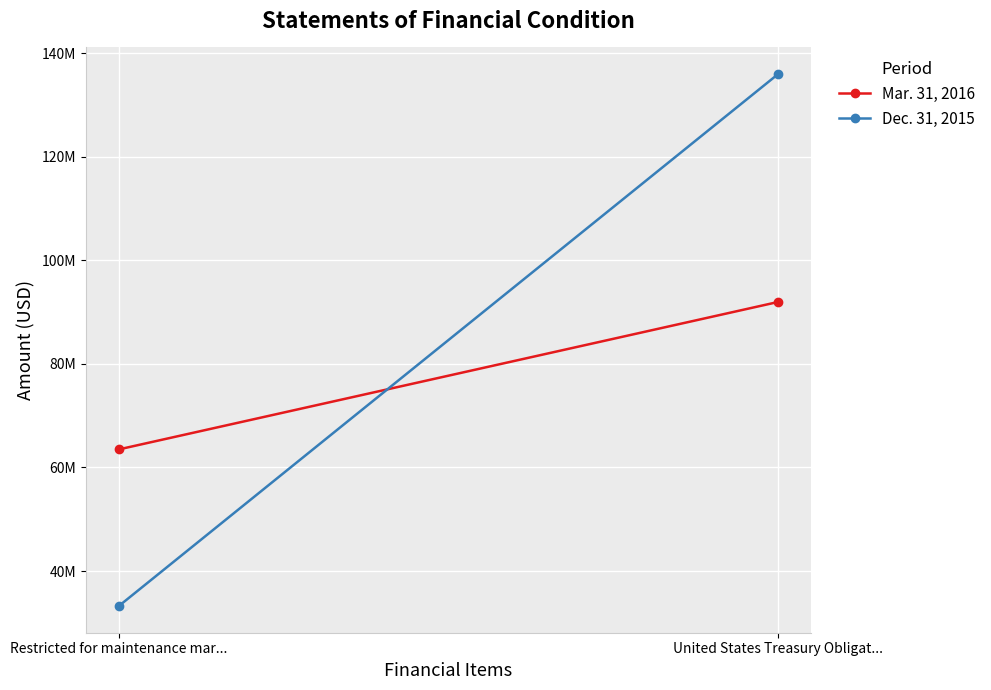

What is the difference between the maximum and minimum values in the Dec. 31, 2015 series?

102750163